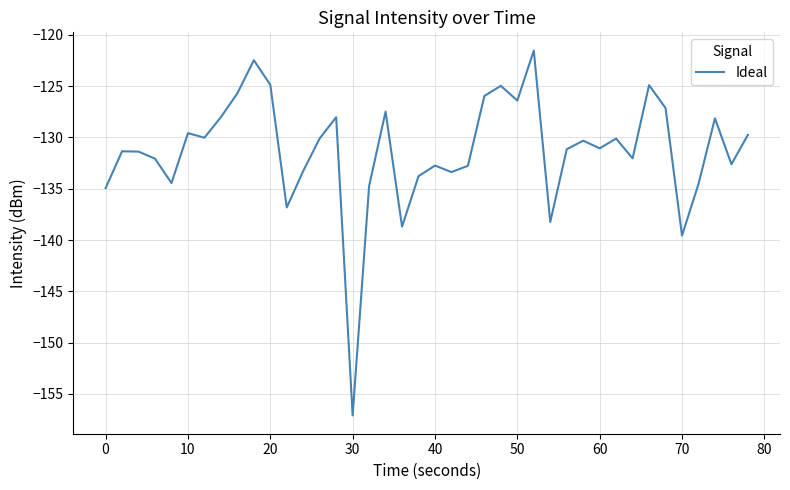

What is the difference between the maximum and minimum values?

35.6